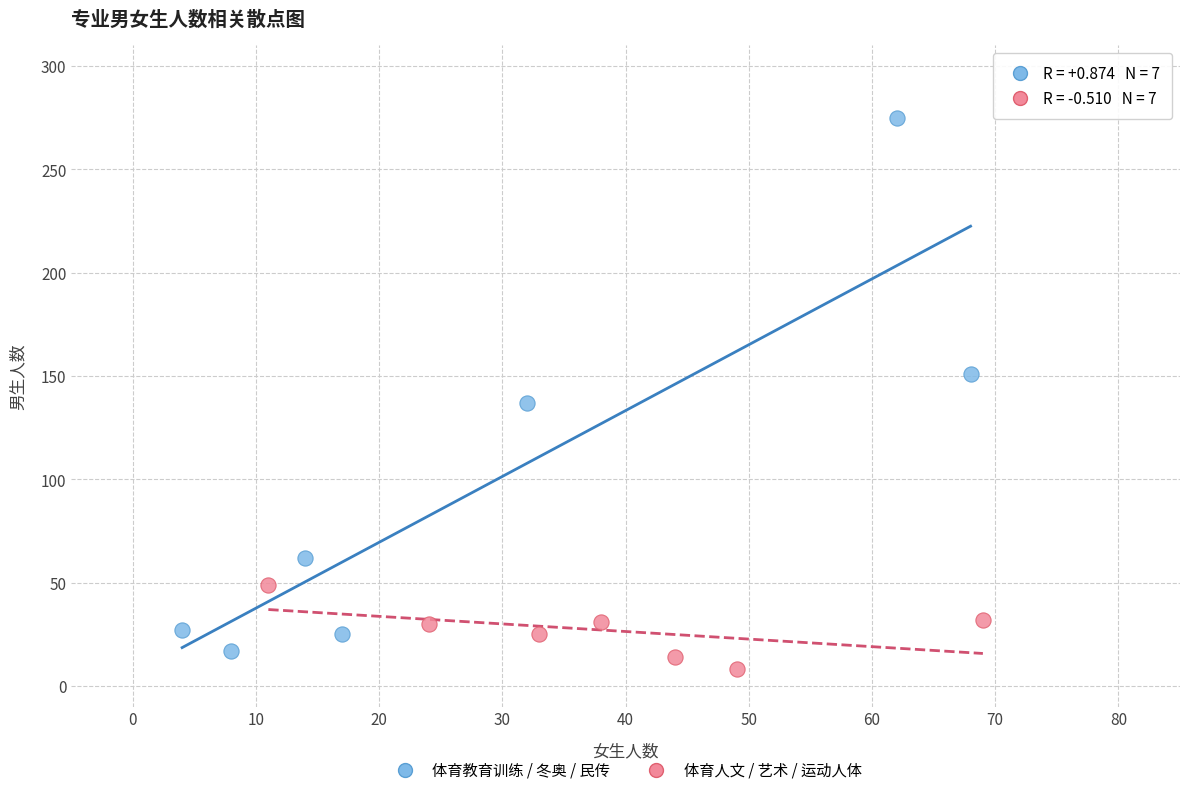

Which series has the largest Y range (max minus min)?

体育教育训练 / 冬奥 / 民传